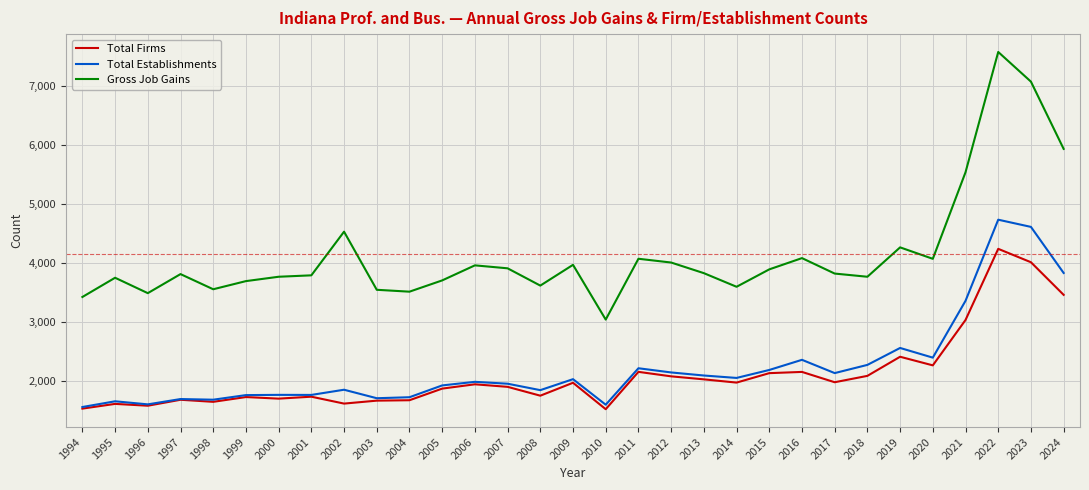

What is the sum of the Total Establishments values at 2016 and 2021?

5708